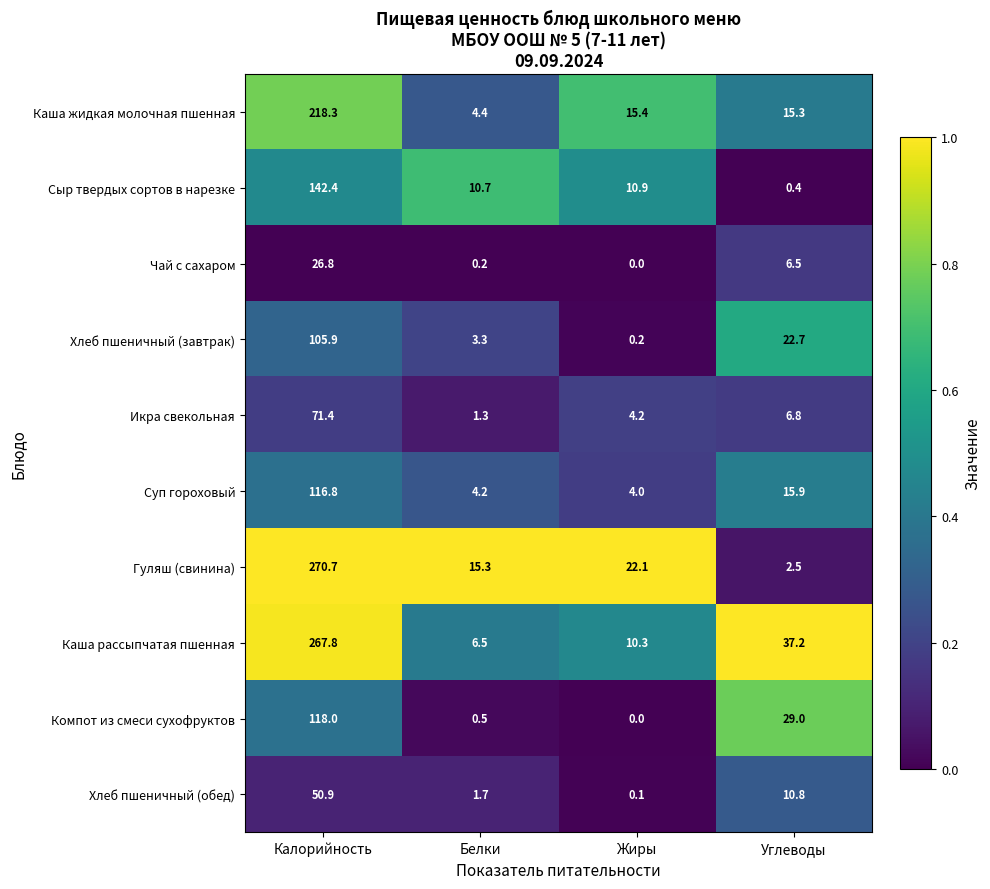

List the series in order of their peak value, lowest first.

Чай с сахаром, Хлеб пшеничный (обед), Икра свекольная, Хлеб пшеничный (завтрак), Суп гороховый, Компот из смеси сухофруктов, Сыр твердых сортов в нарезке, Каша жидкая молочная пшенная, Каша рассыпчатая пшенная, Гуляш (свинина)